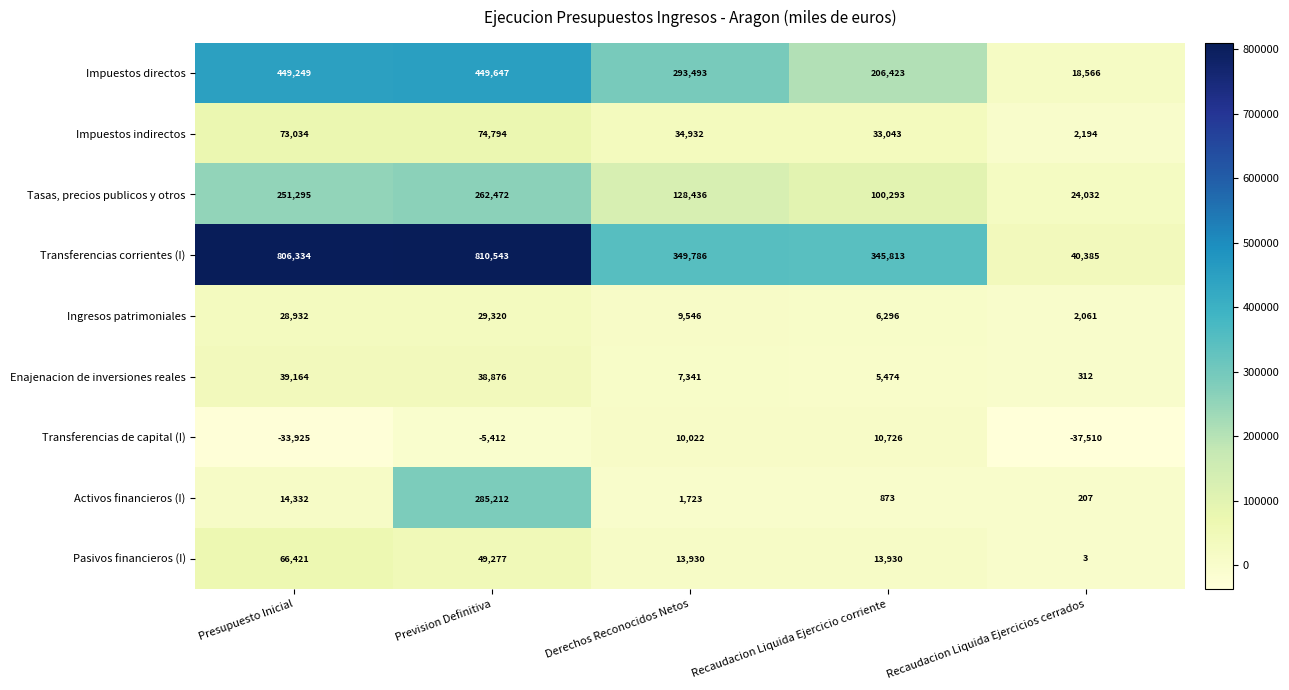

What is the sum of all Activos financieros (I) values?

302347